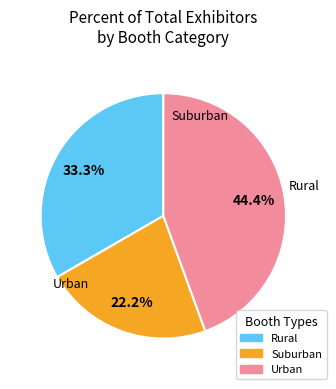

Is there any slice that represents more than half of the pie?

No